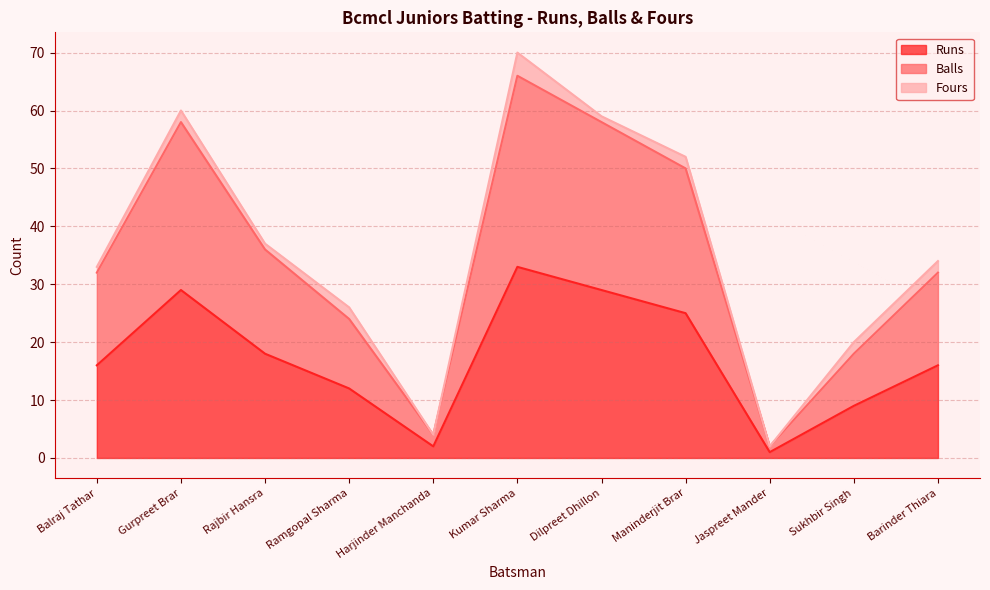

Which series has the largest range (max minus min)?

Balls